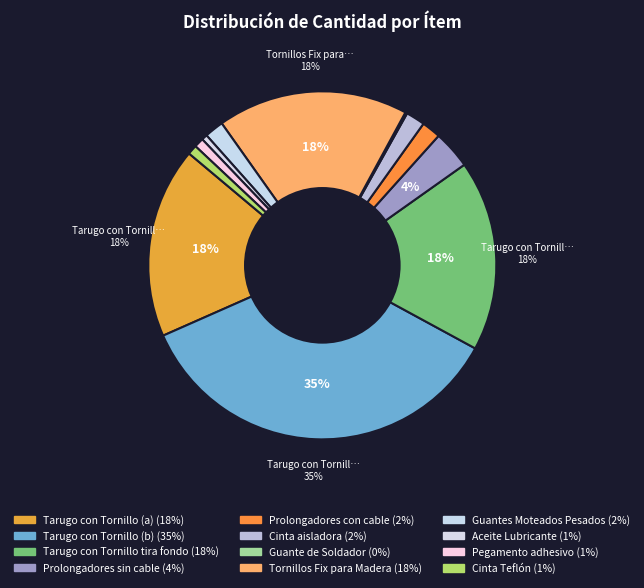

Is it true that Guante de Soldador is 0% of the pie?

True